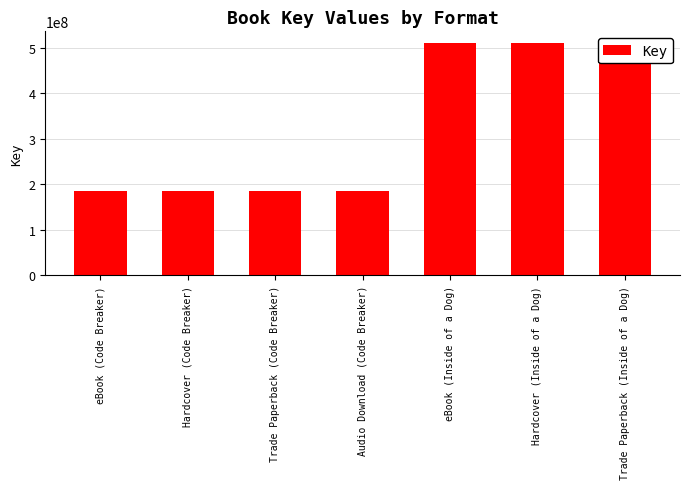

At which label is the value closest to 348128713?

eBook (Code Breaker)